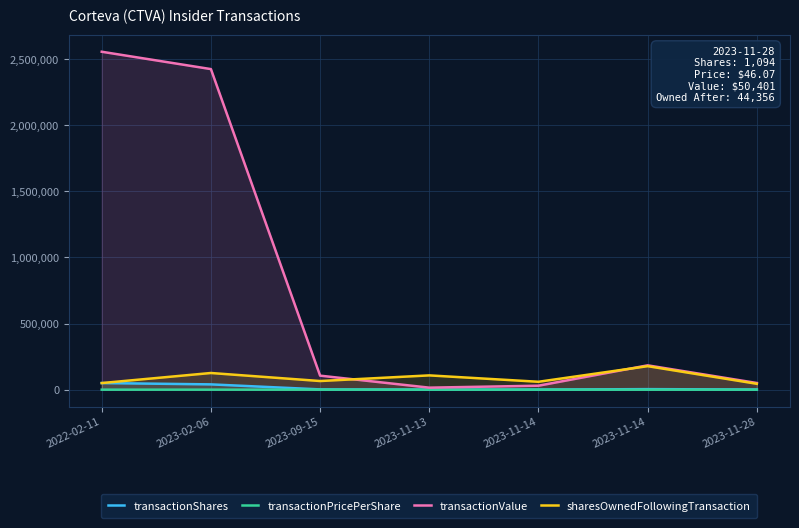

Between 2023-11-13 and 2022-02-11, which is larger?

2022-02-11